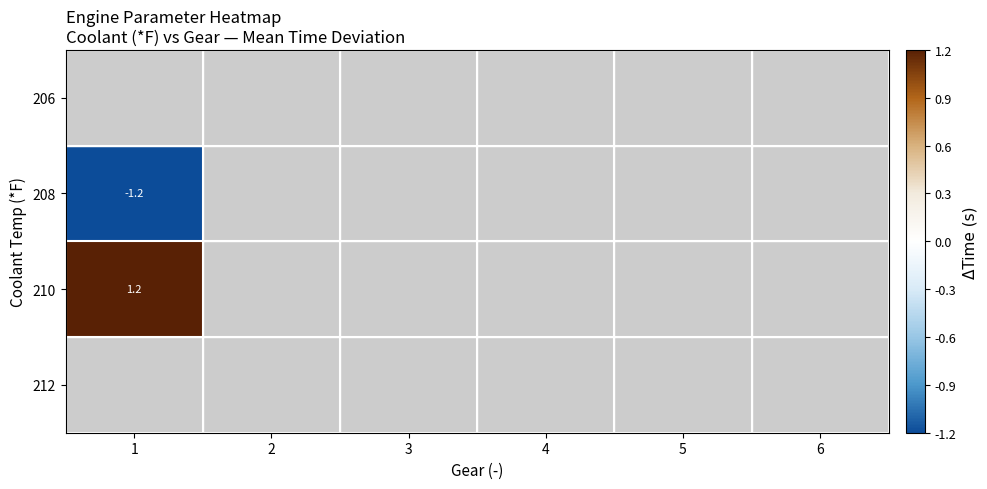

At which category does the chart reach its minimum across all series?

1